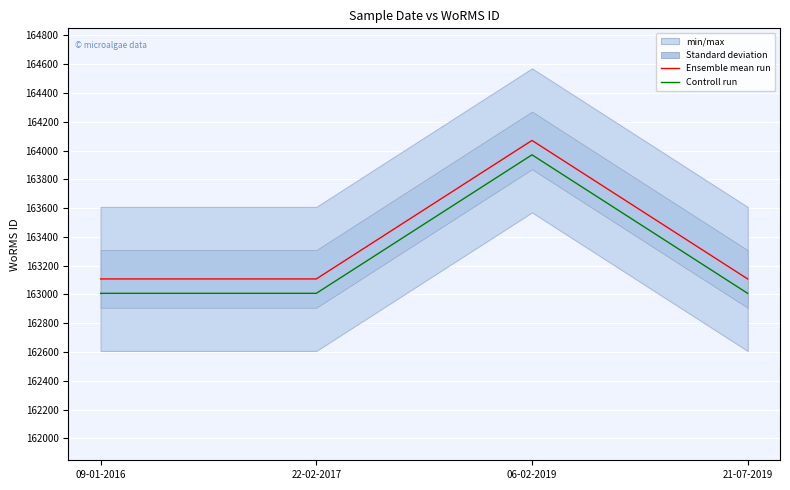

Rank the categories by Controll run value from lowest to highest.

09-01-2016, 22-02-2017, 21-07-2019, 06-02-2019